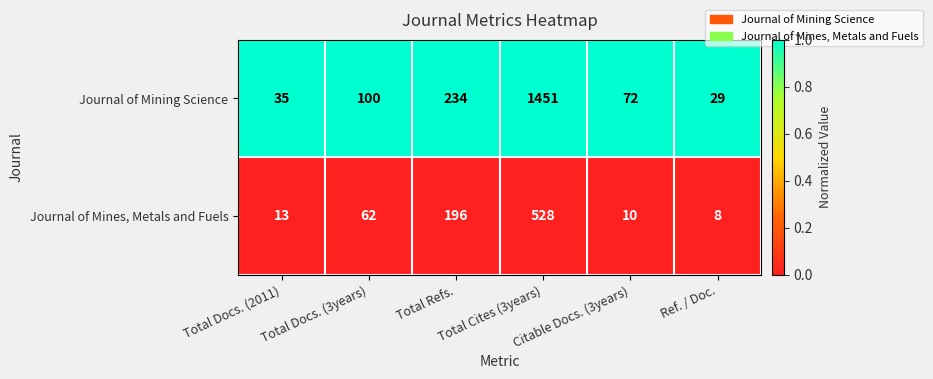

What is the difference between the highest and lowest values at Ref. / Doc.?

21